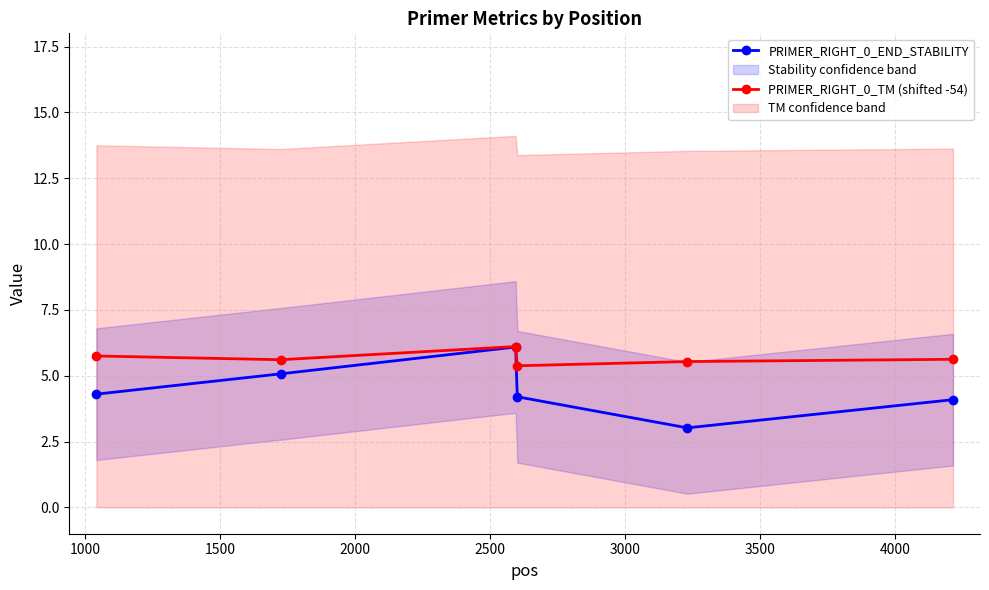

True or false: PRIMER_RIGHT_0_END_STABILITY and PRIMER_RIGHT_0_TM (shifted -54) intersect in this chart.

False